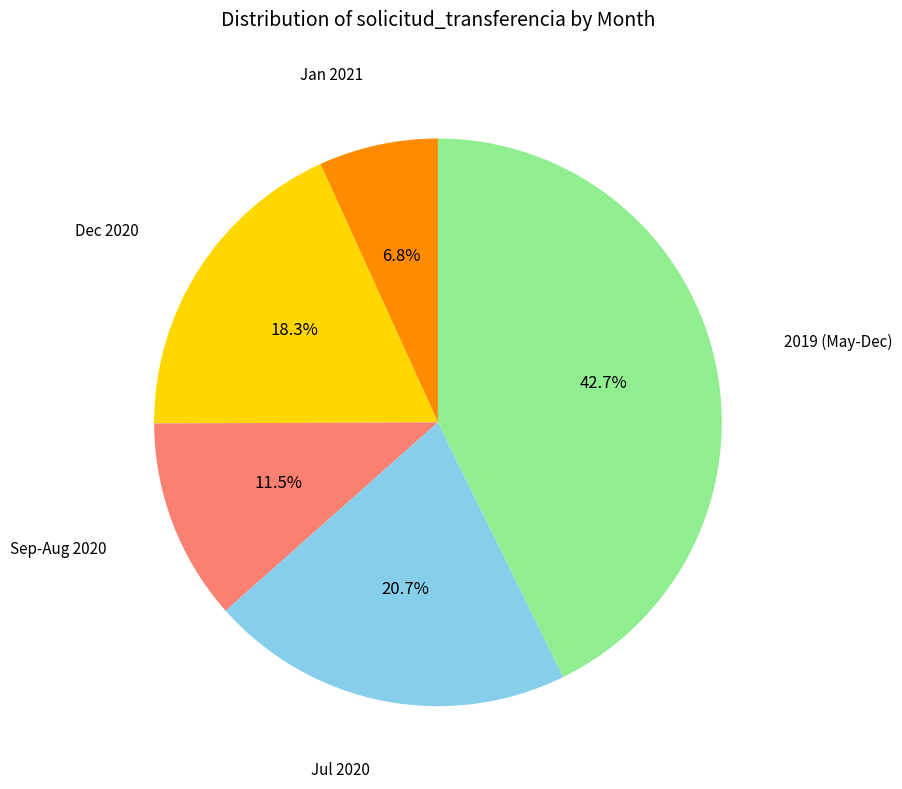

Is there a majority slice in this chart?

No